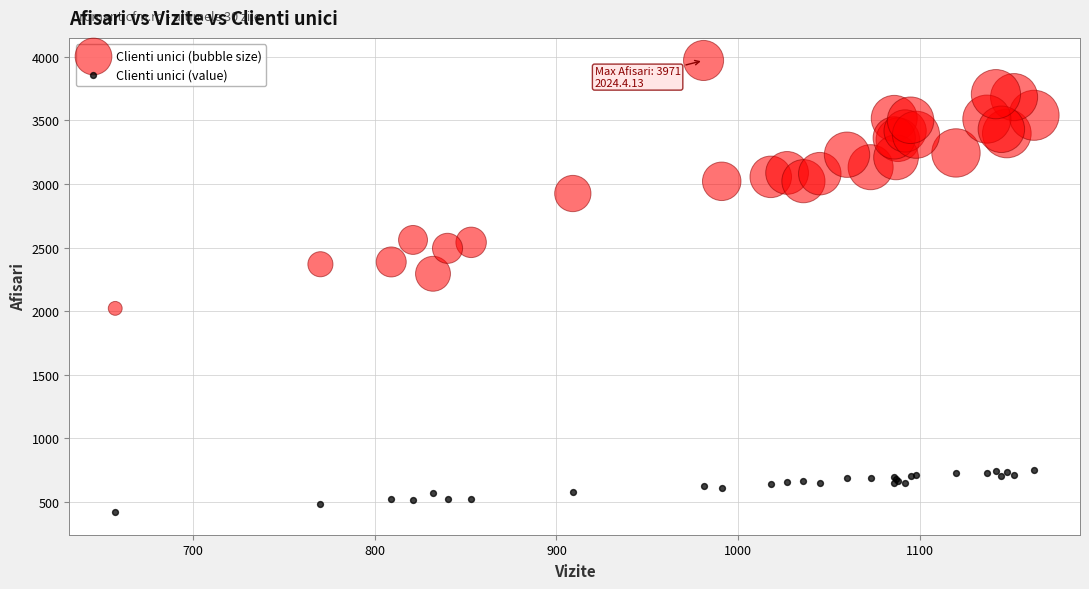

Across all series, what Y value is closest to 2195?

2294